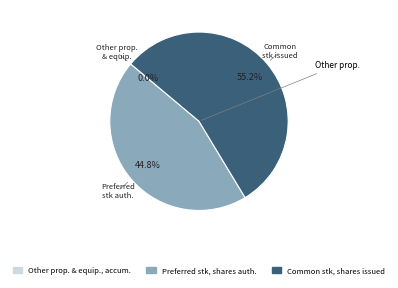

Is there a majority slice in this chart?

Yes